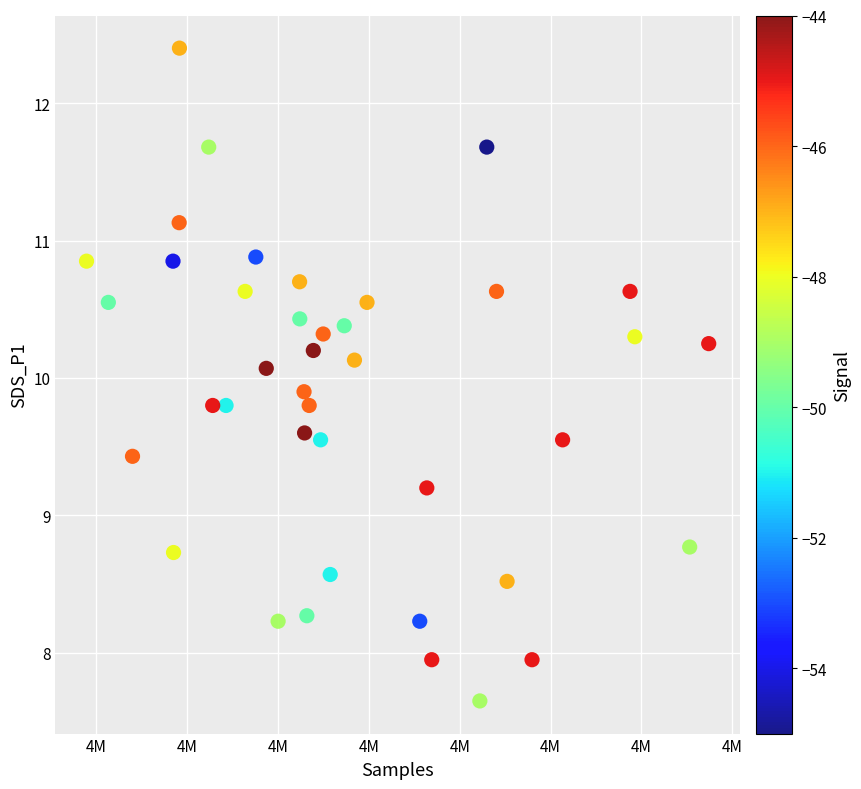

What is the range of X values (max minus min)?

68504.0